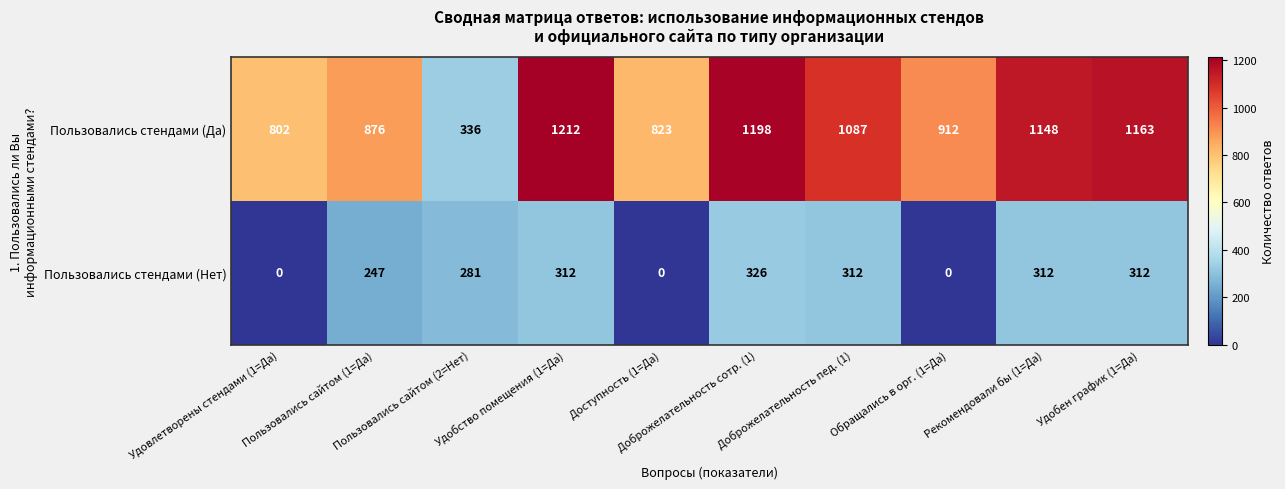

Between Пользовались сайтом (2=Нет) and Удобен график (1=Да), which series saw the biggest shift?

Пользовались стендами (Да)